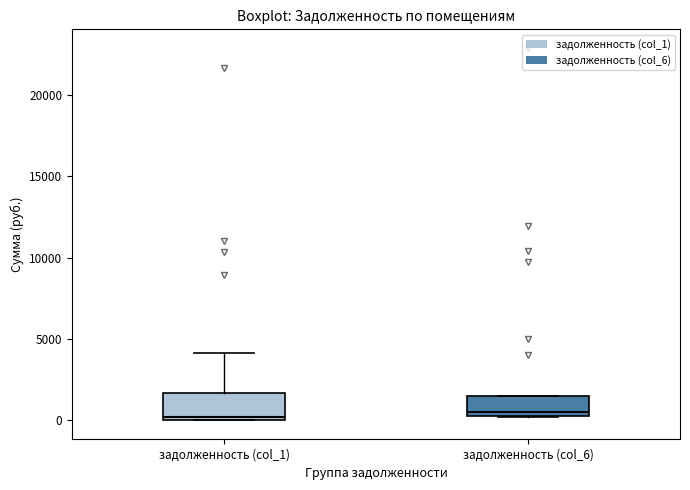

Where is the upper edge of the box for задолженность (col_6) on the y-axis? The values are not printed on the chart, so give them approximately, as read against the axis.

1500